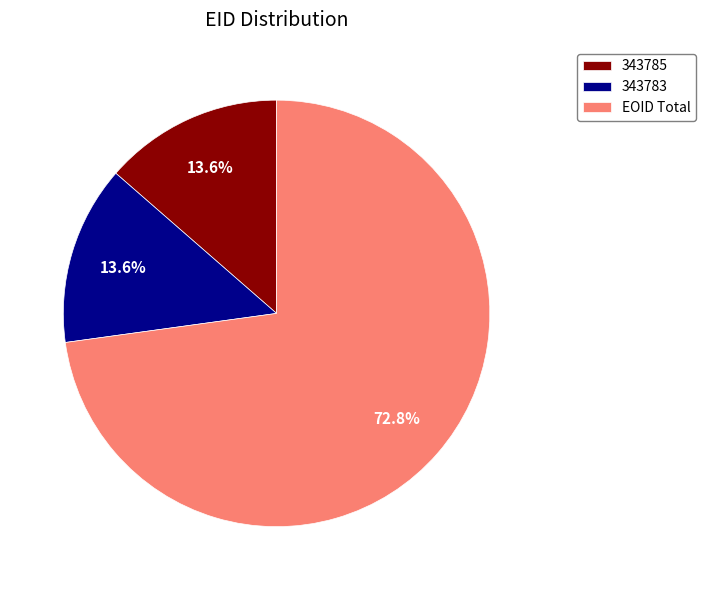

What is the ratio of the value at EOID Total to the value at 343783?

5.4